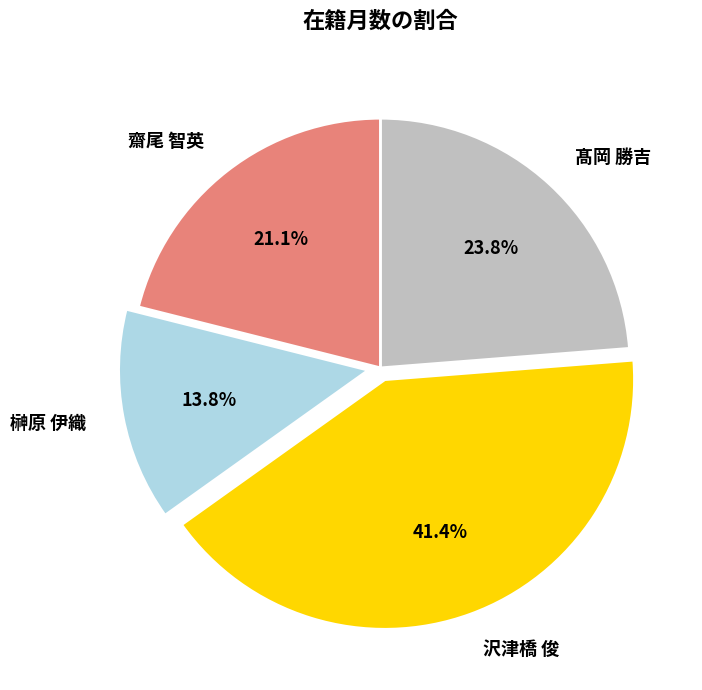

Which has a higher value, 榊原 伊織 or 齋尾 智英?

齋尾 智英